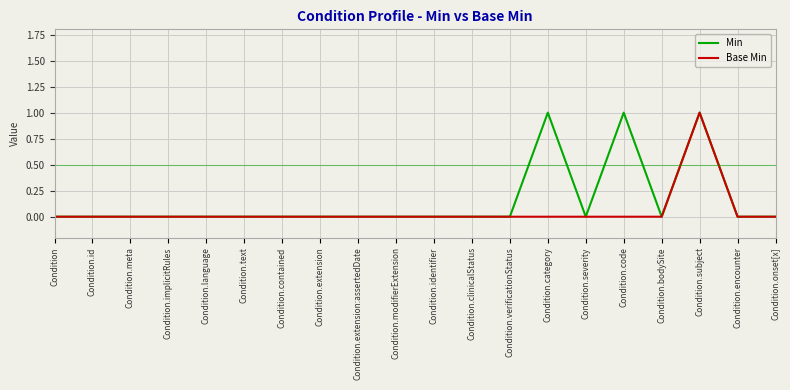

What is the maximum value for Min?

1